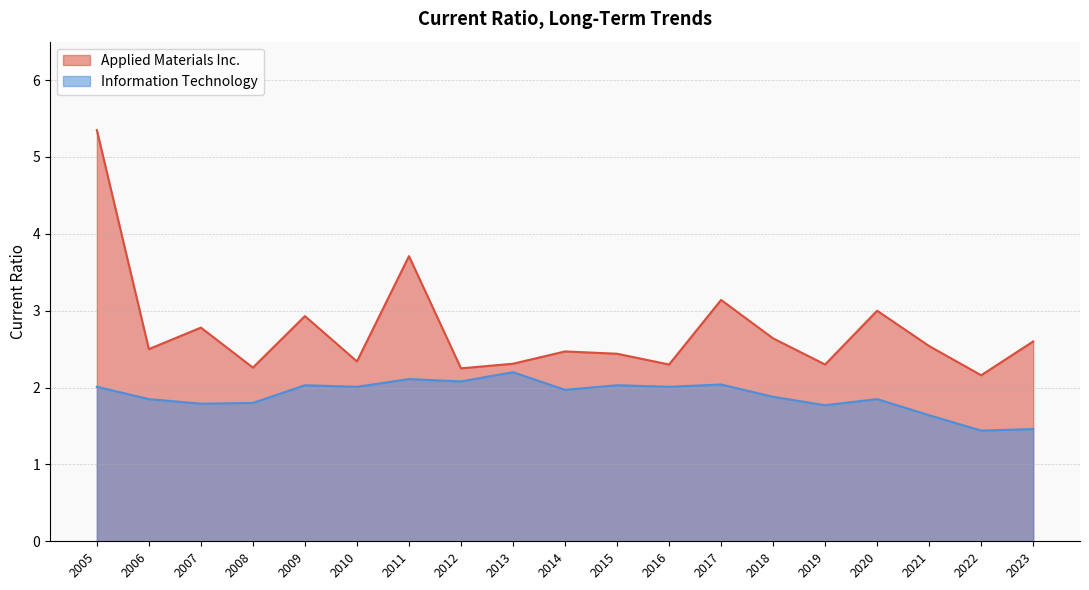

What are all the series names shown in the legend?

Applied Materials Inc., Information Technology